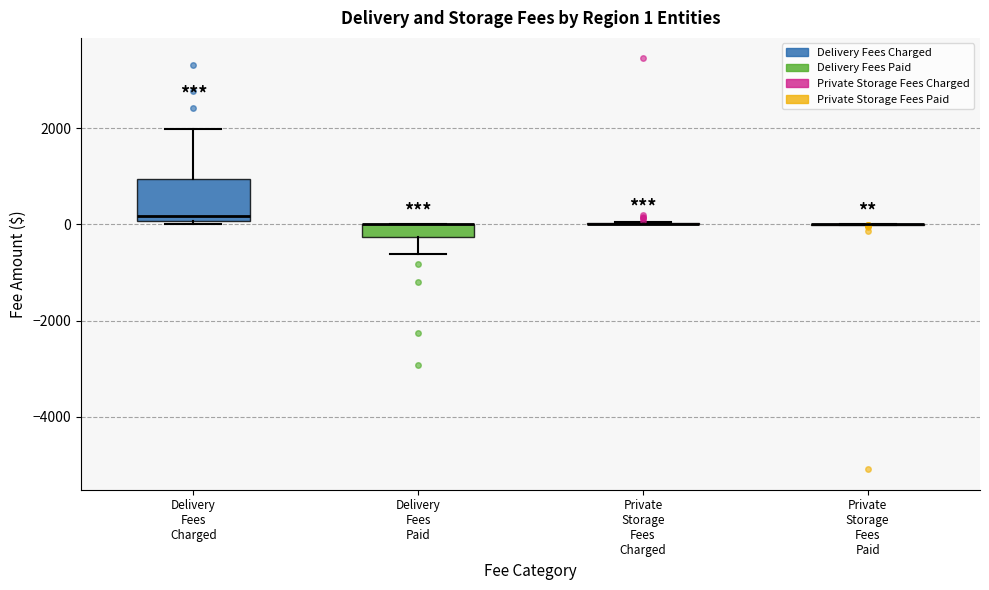

Comparing the boxes themselves (not the whiskers), which one is the tallest?

Delivery Fees Charged